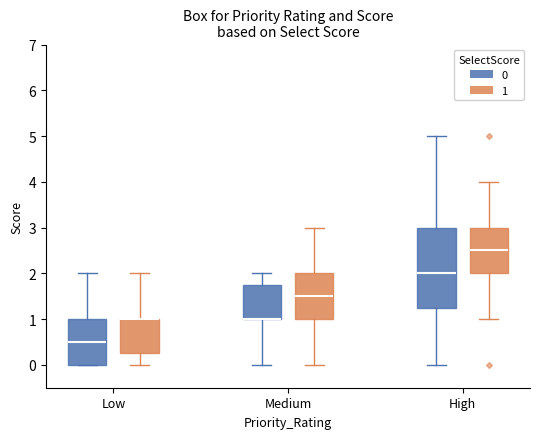

Comparing the boxes themselves (not the whiskers), which one is the tallest?

High (0)